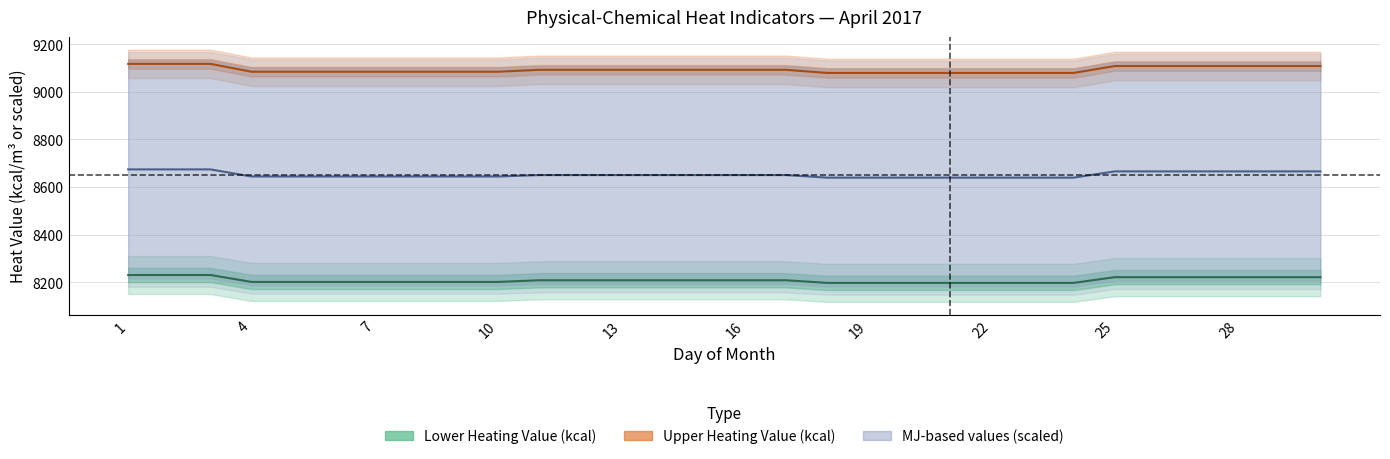

True or false: Heat MJ scaled has a value of 8639.1 at 19.

True